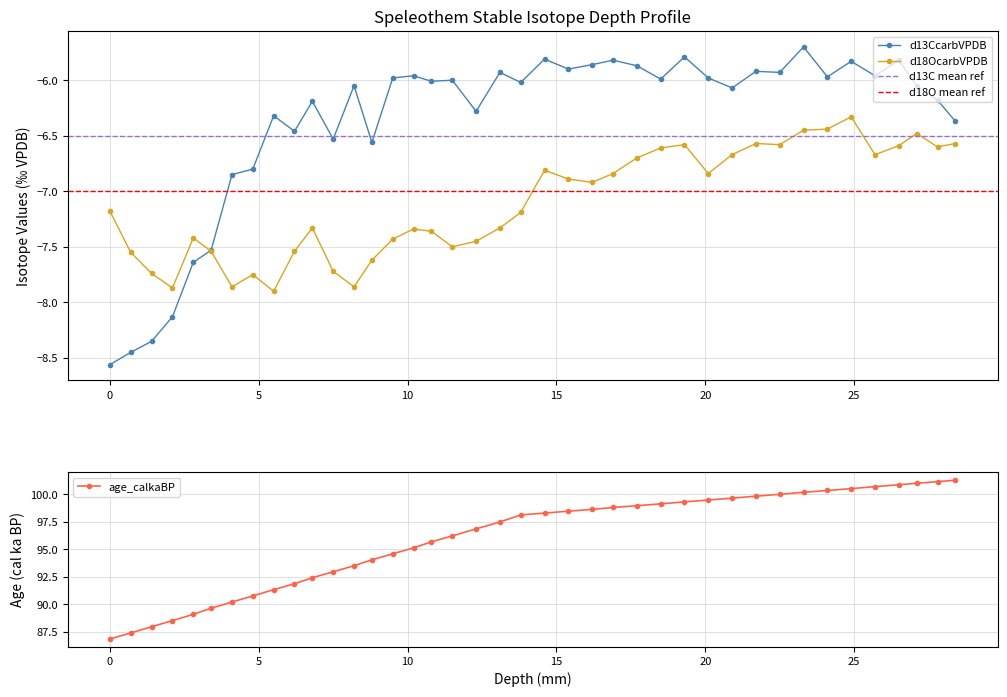

Is the value of d18OcarbVPDB at 16.2 greater than the value of d13CcarbVPDB at 7.5?

No